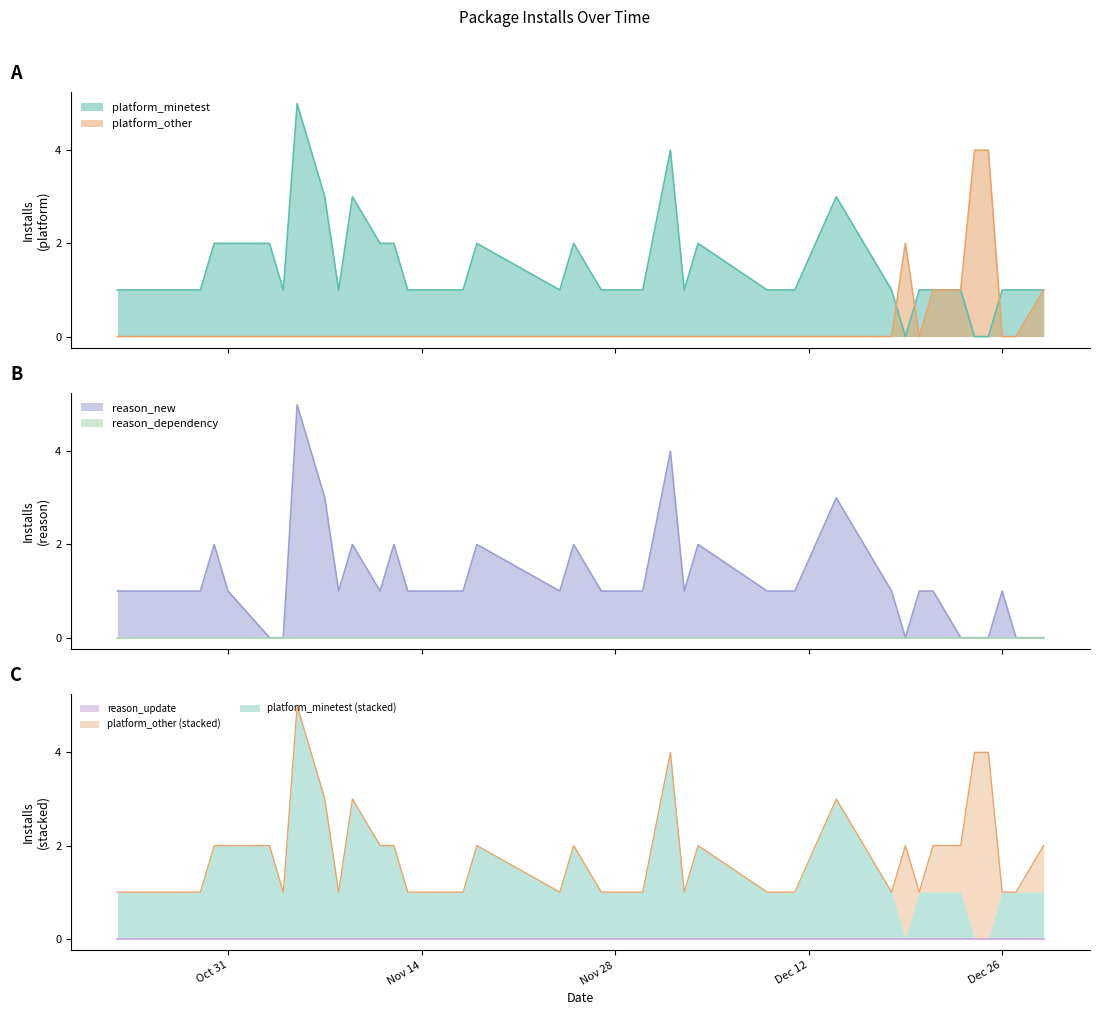

What is the difference between the second highest and second lowest values in the platform_minetest series?

4